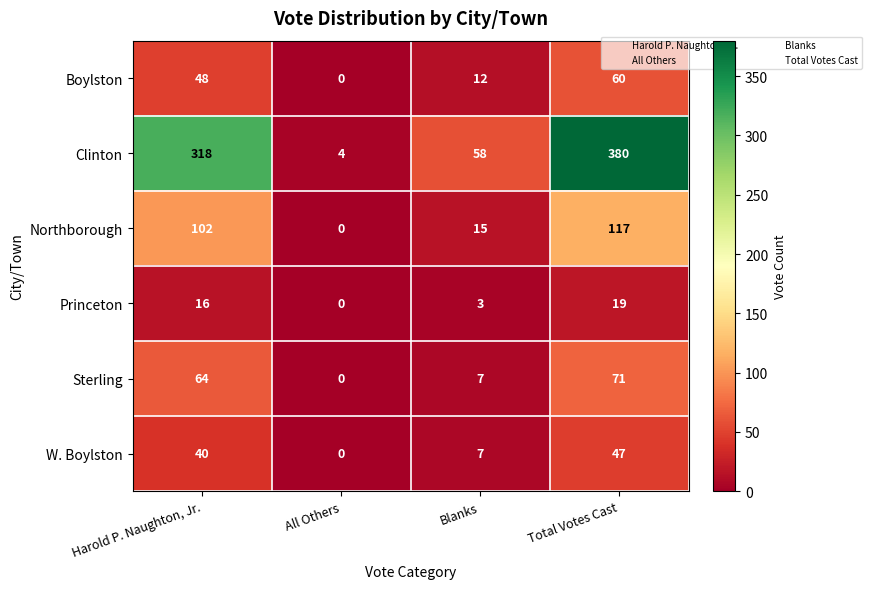

Which series has the largest total across all categories?

Clinton